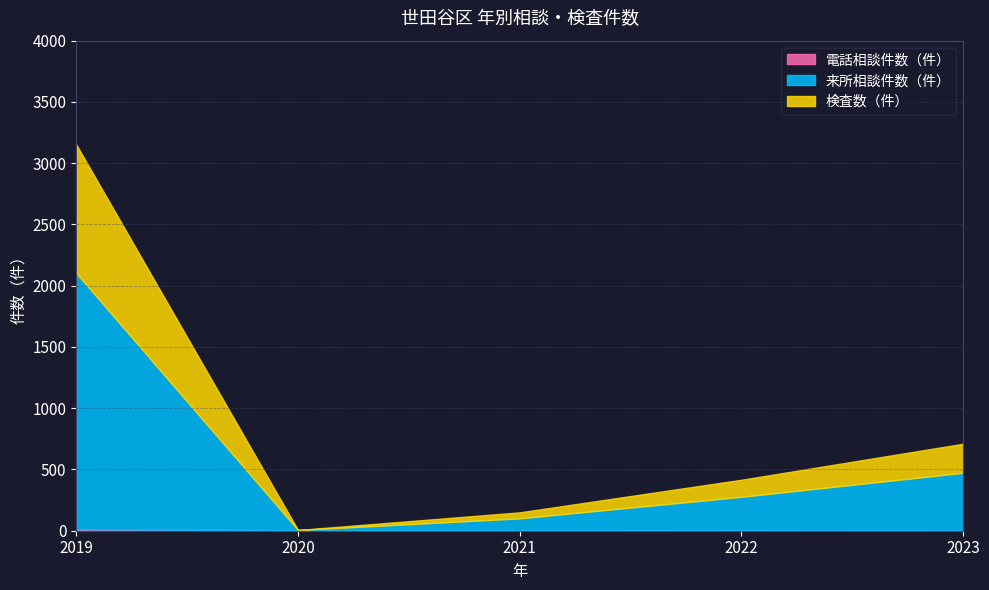

What are all the series names shown in the legend?

電話相談件数（件）, 来所相談件数（件）, 検査数（件）